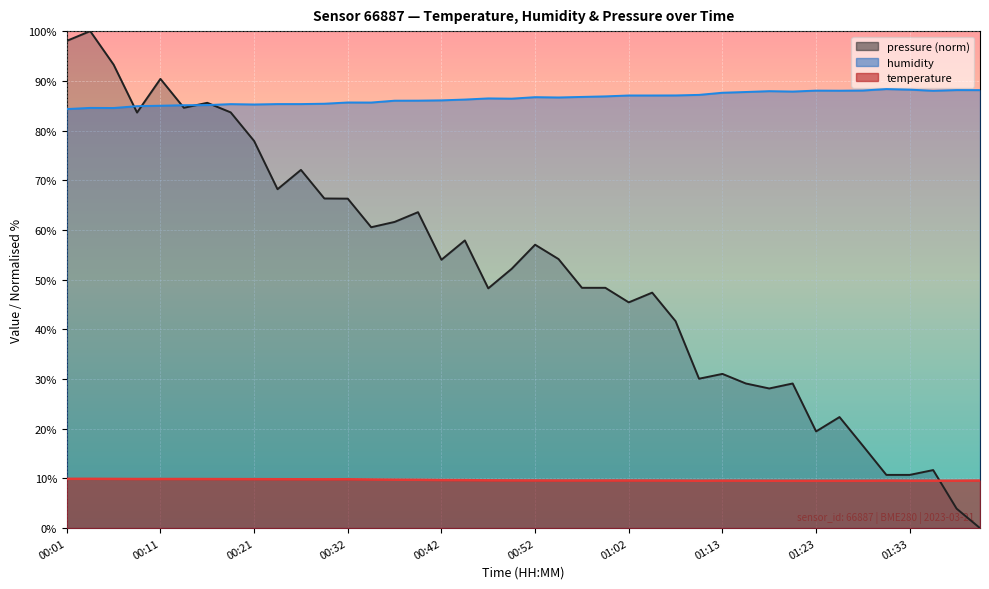

What is the label of the 20th point from the right?

00:52